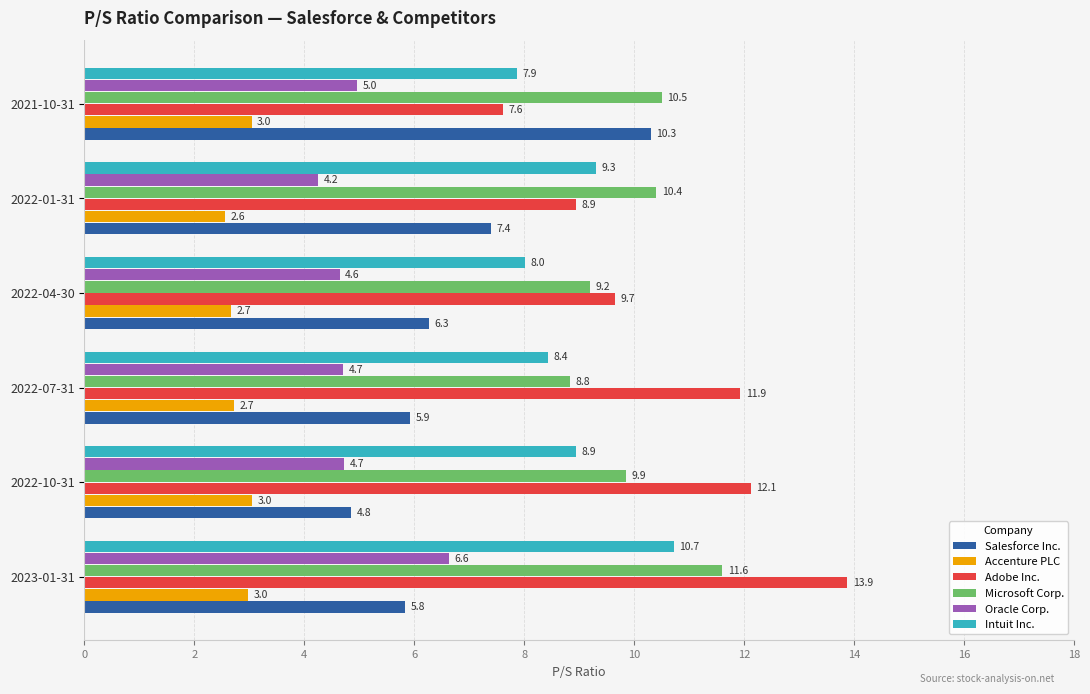

Count the number of data series in this chart.

6